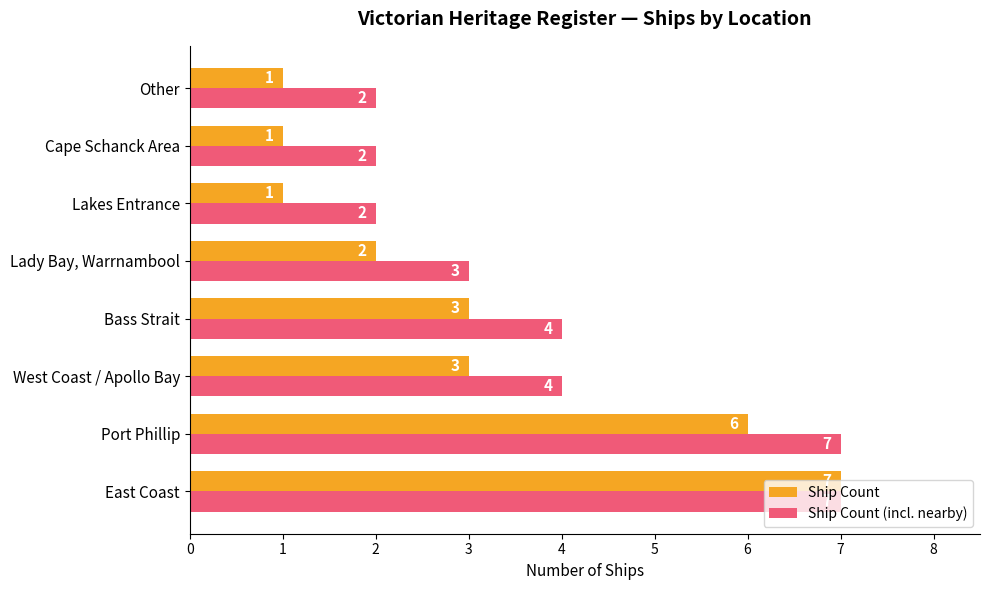

Count the number of categories in the chart.

8